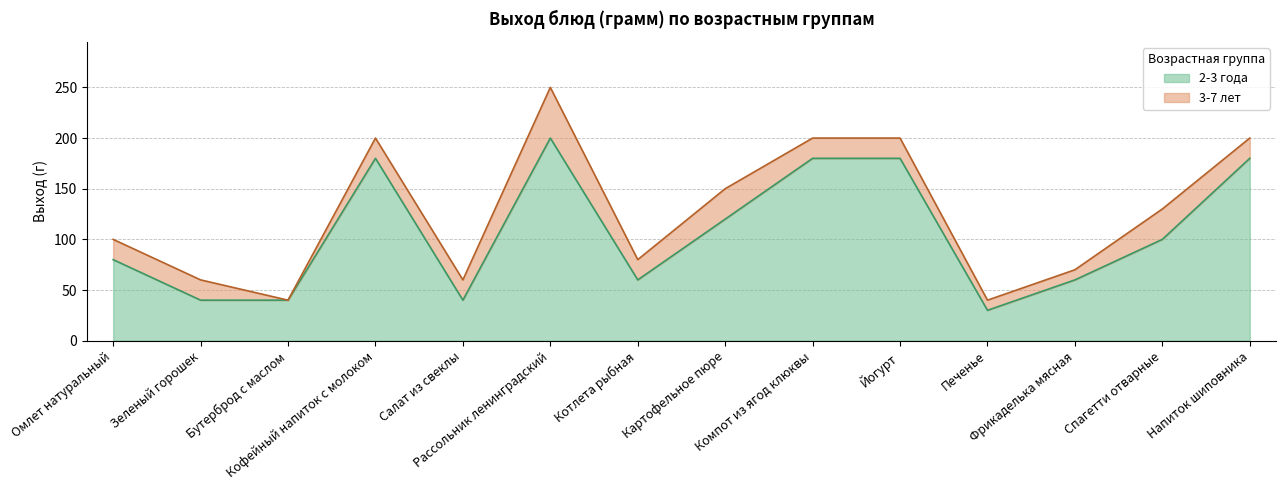

What is the difference between the highest and lowest values at Кофейный напиток с молоком?

20